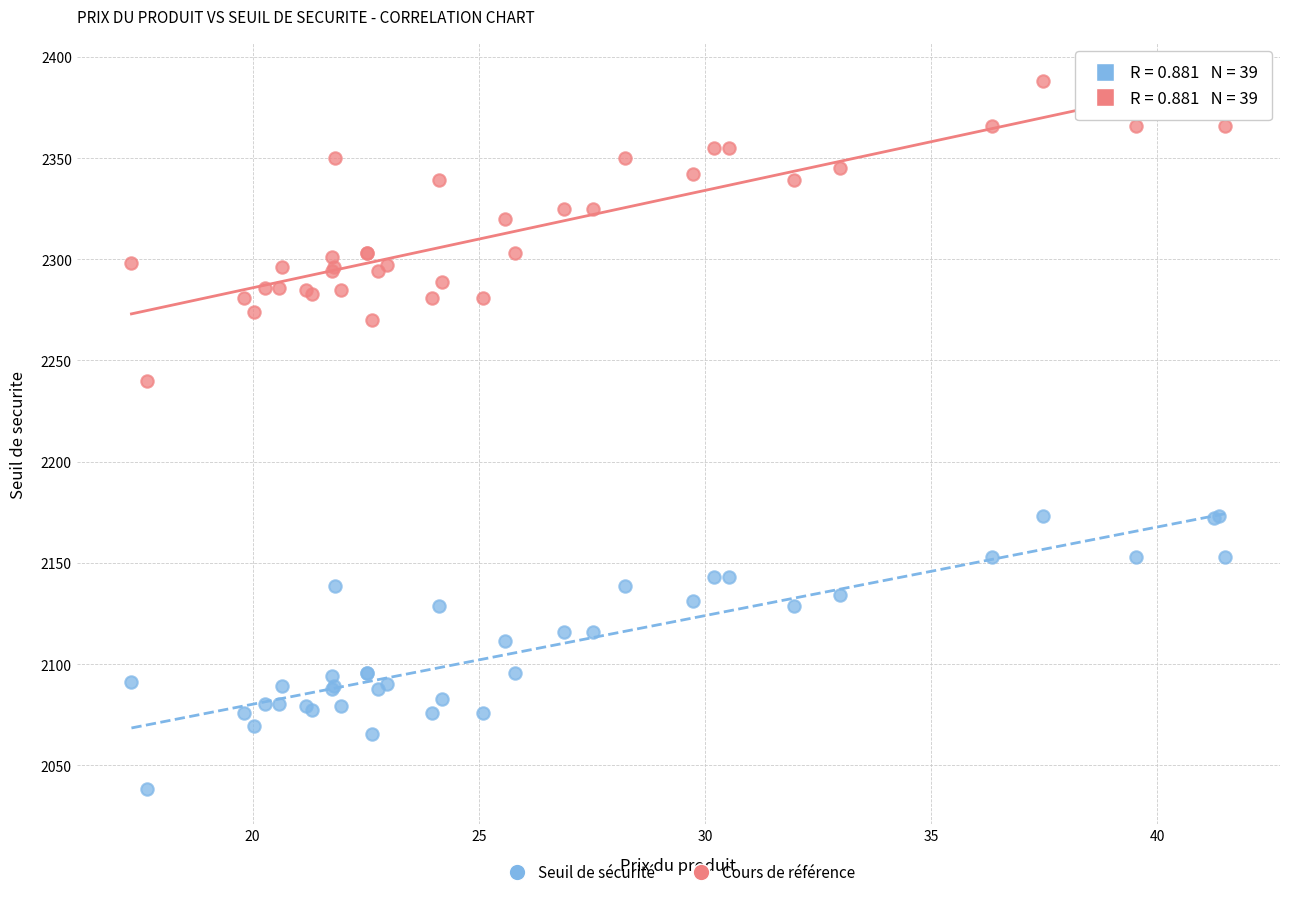

What are all the series names shown in the legend?

Seuil de sécurité, Cours de référence